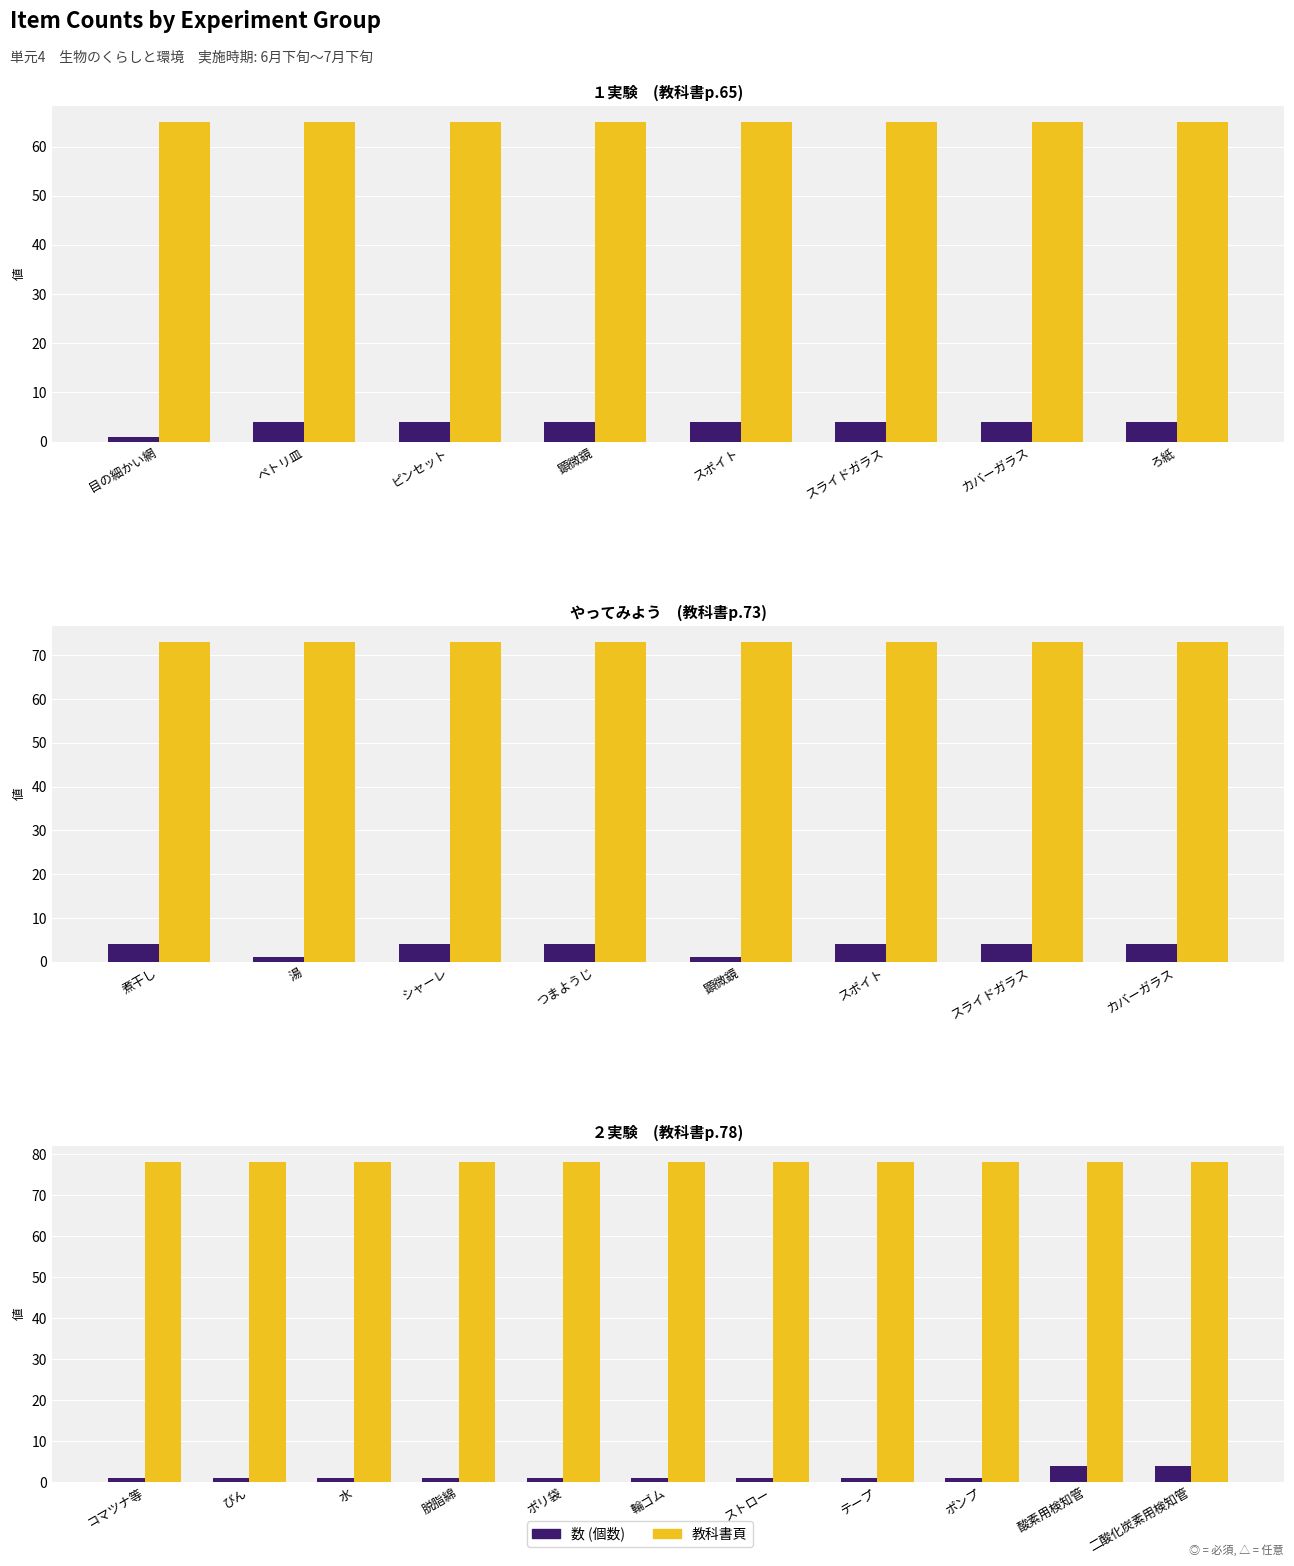

At how many categories does at least one series exceed 59?

11